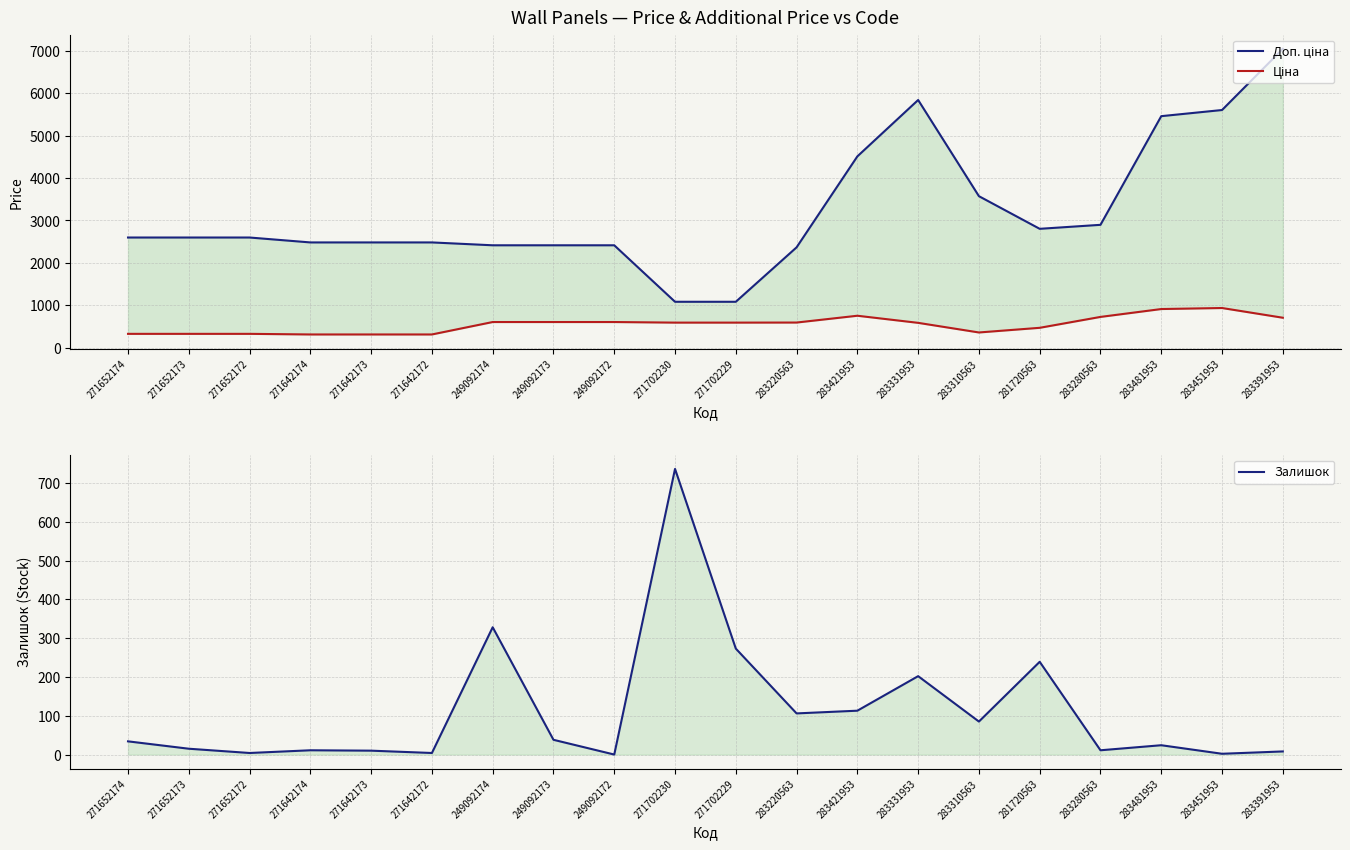

True or false: Ціна has a value of 357.4 at 283310563.

True